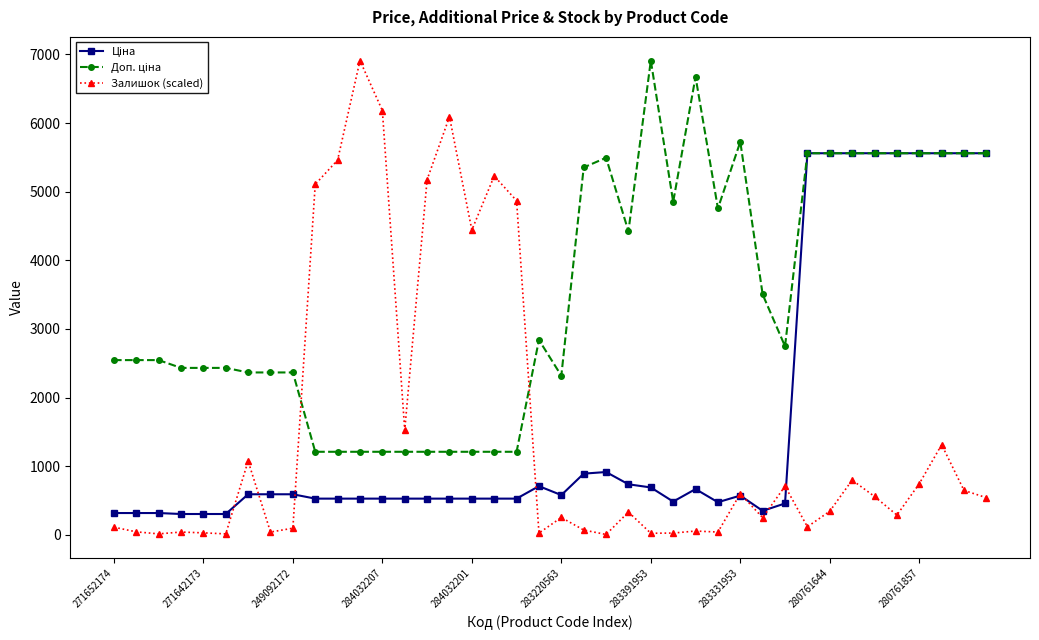

At how many categories does at least one series exceed 3992?

26